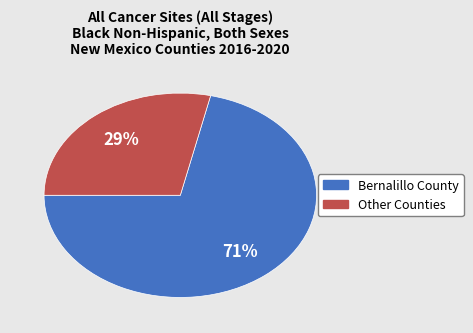

Does any single category account for the majority?

Yes